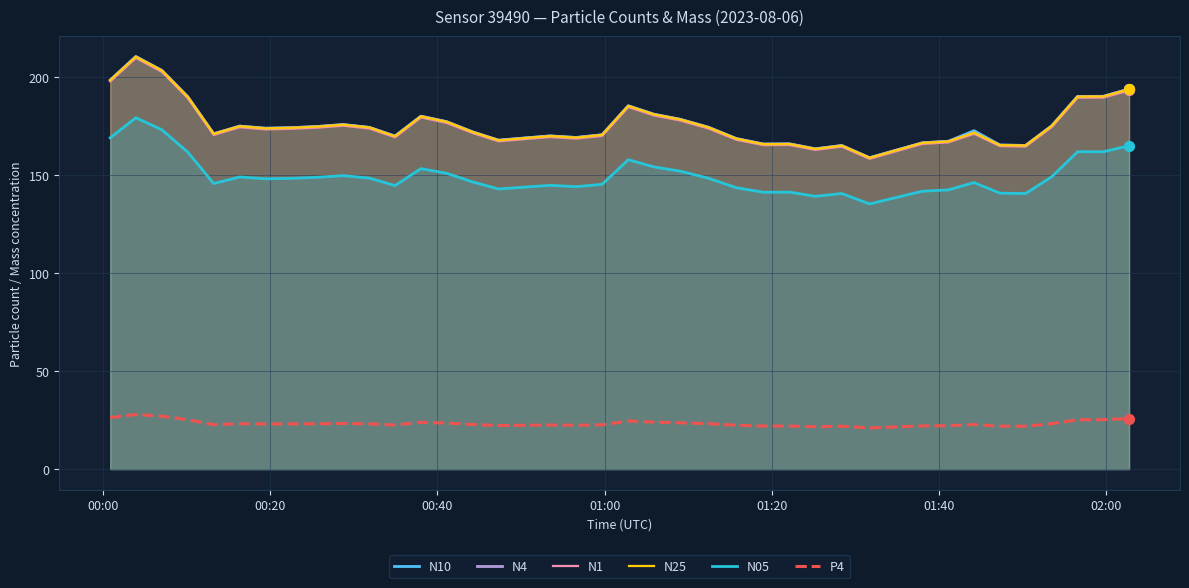

What are all the series names shown in the legend?

N10, N4, N1, N25, N05, P4